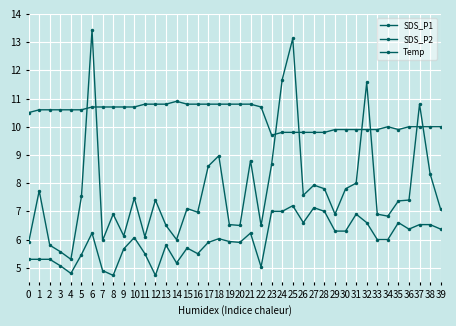

What is the value of the SDS_P1 point at the 12th from the left?

6.1